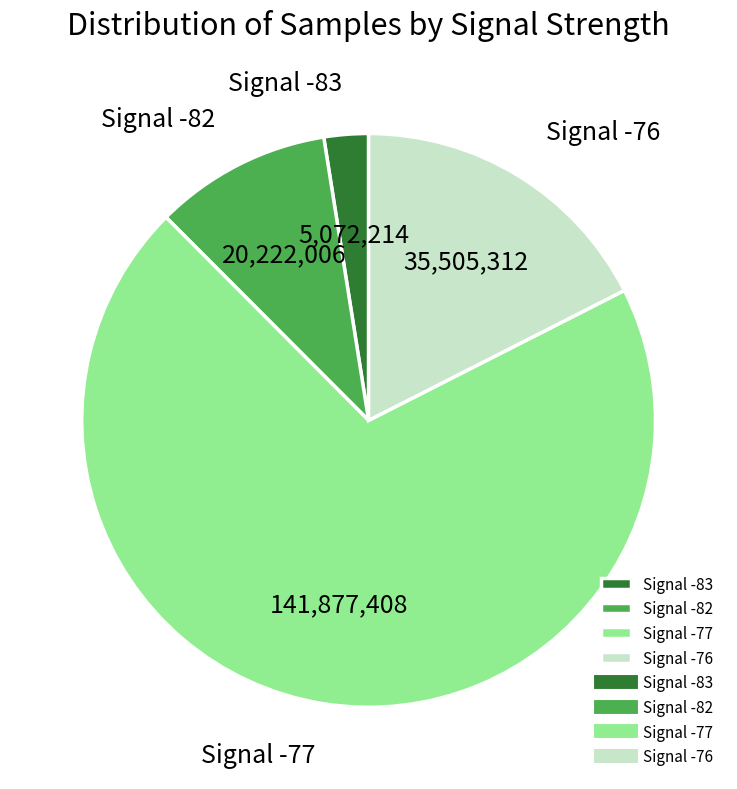

Is the sum of Signal -76 and Signal -82 greater than half?

No